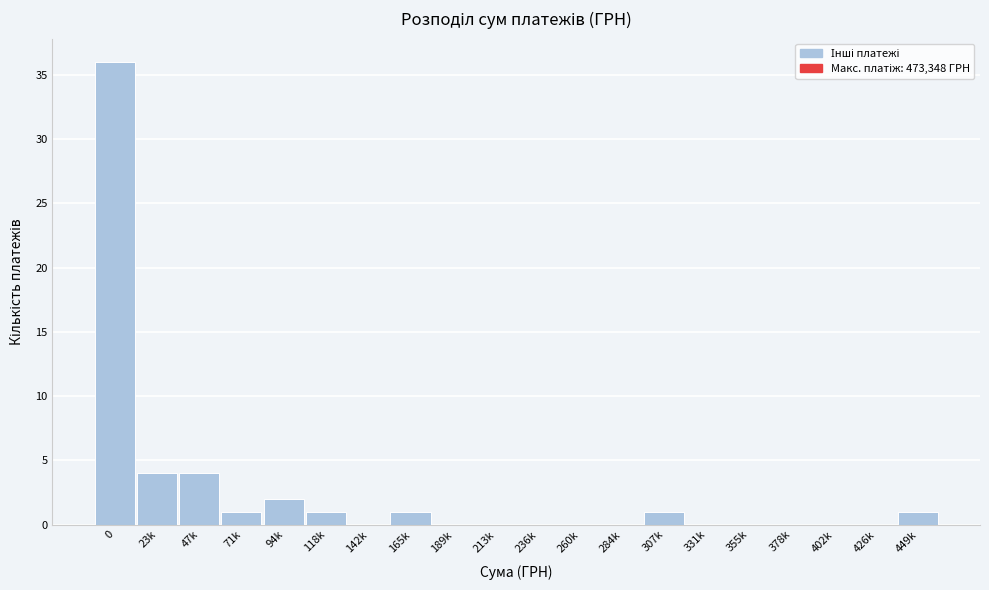

Reading left to right, transcribe all the data shown in this chart.

0=36	23k=4	47k=4	71k=1	94k=2	118k=1	142k=0	165k=1	189k=0	213k=0	236k=0	260k=0	284k=0	307k=1	331k=0	355k=0	378k=0	402k=0	426k=0	449k=1